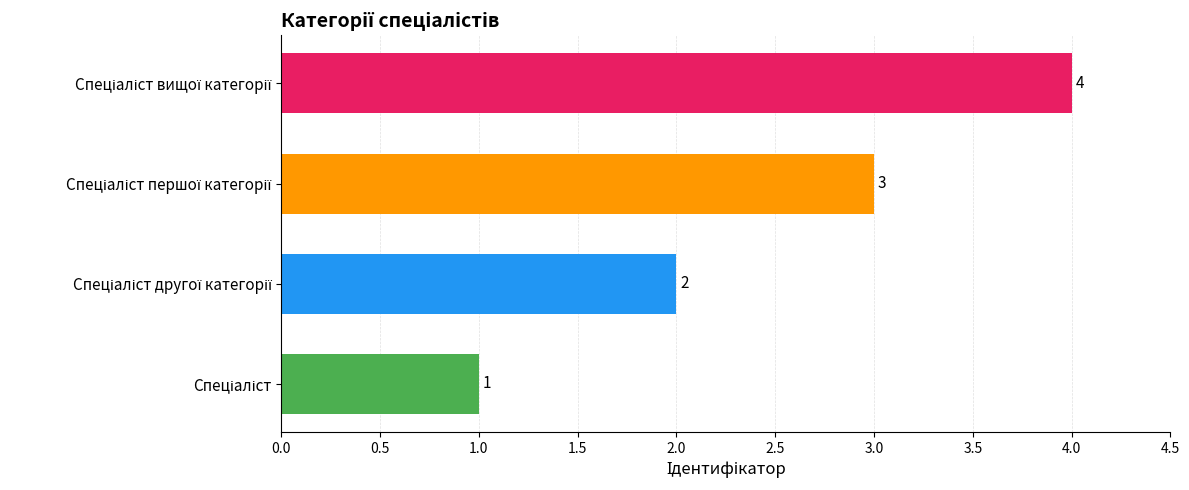

What is the maximum value shown in the chart?

4